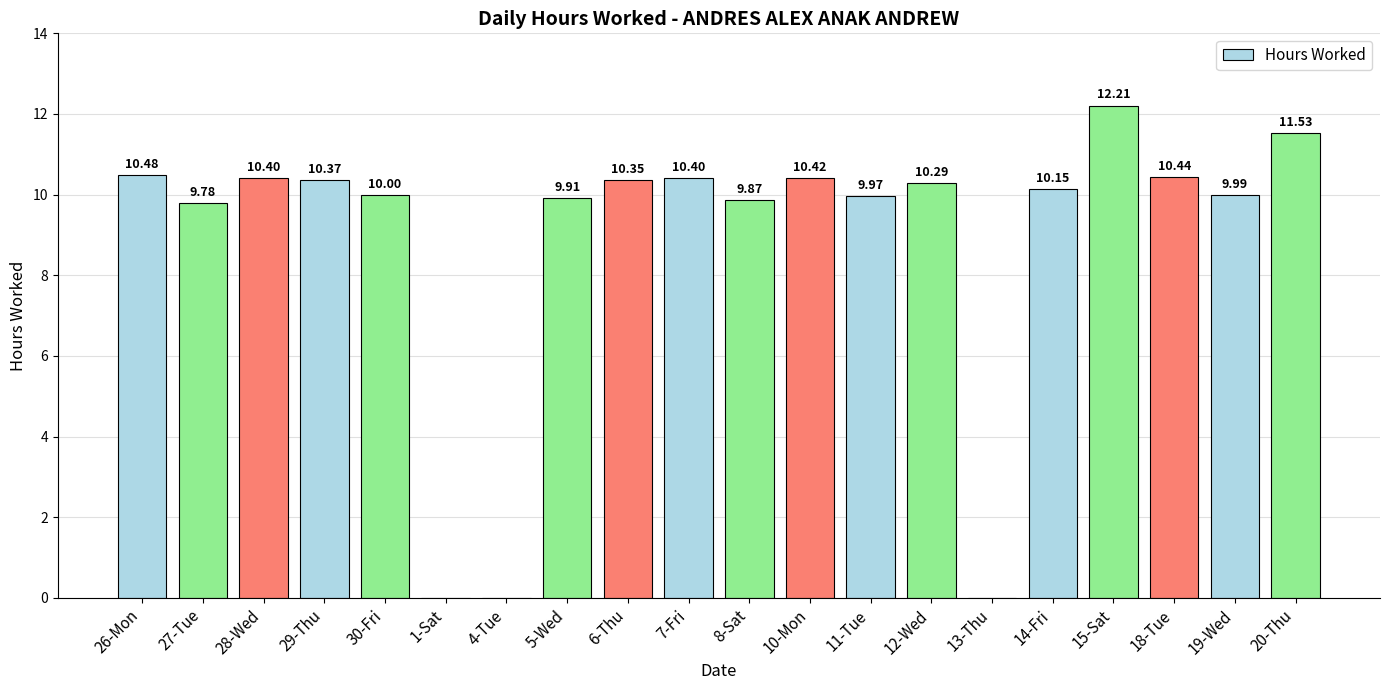

How many distinct data groups are displayed?

1